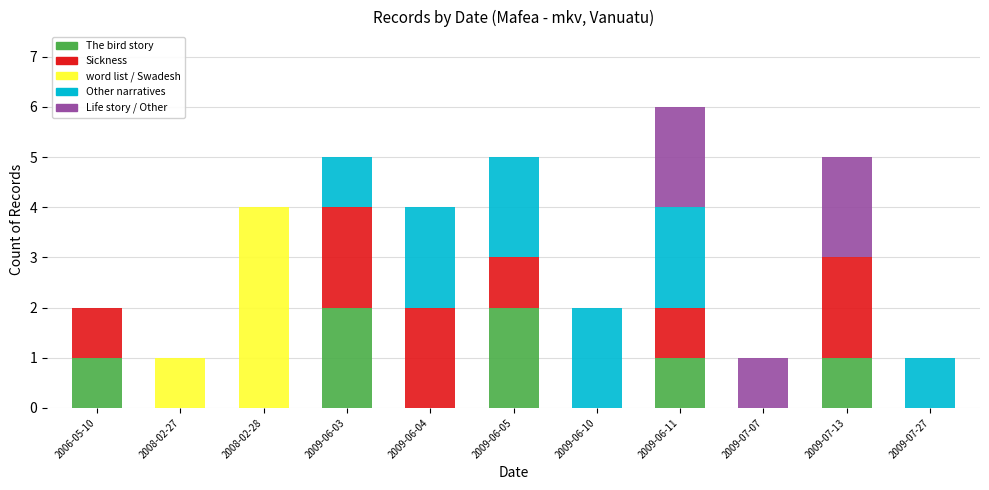

How many categories are shown in the chart?

11